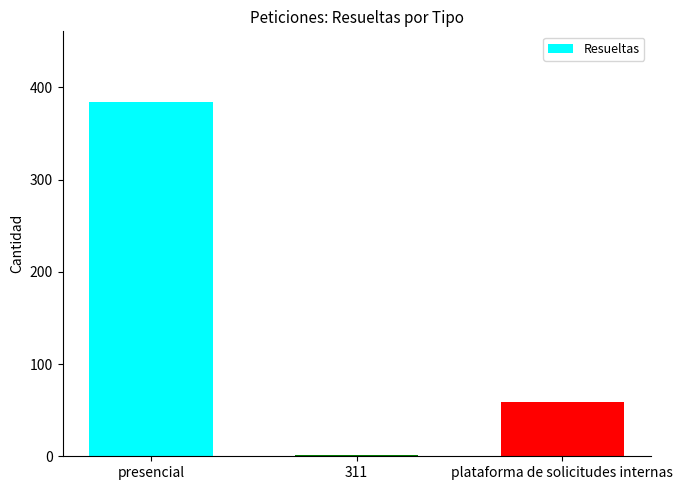

Read the value at presencial.

384